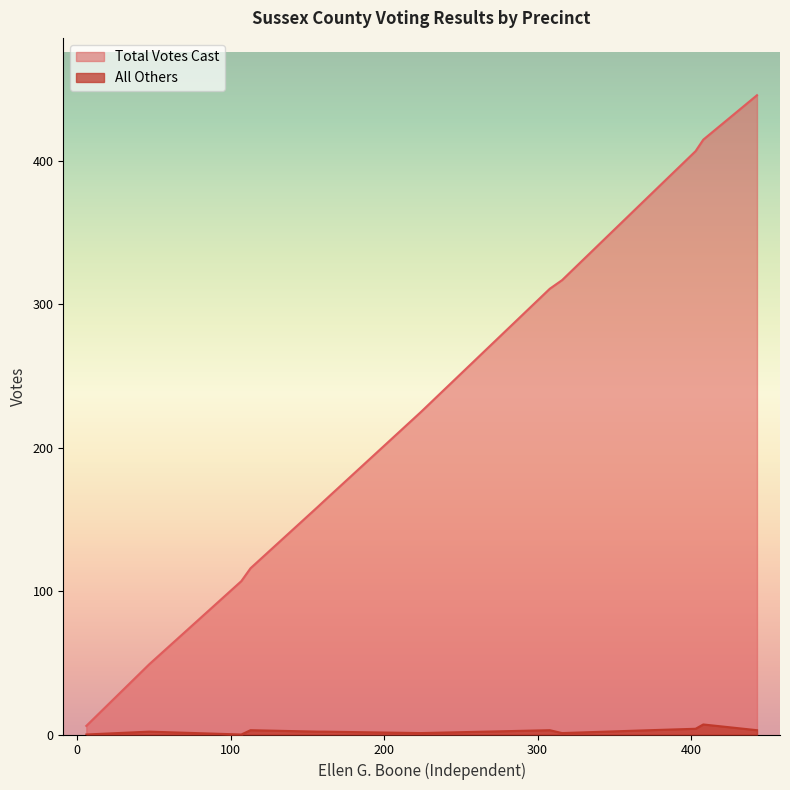

List the series in order of their peak value, highest first.

Total Votes Cast, All Others